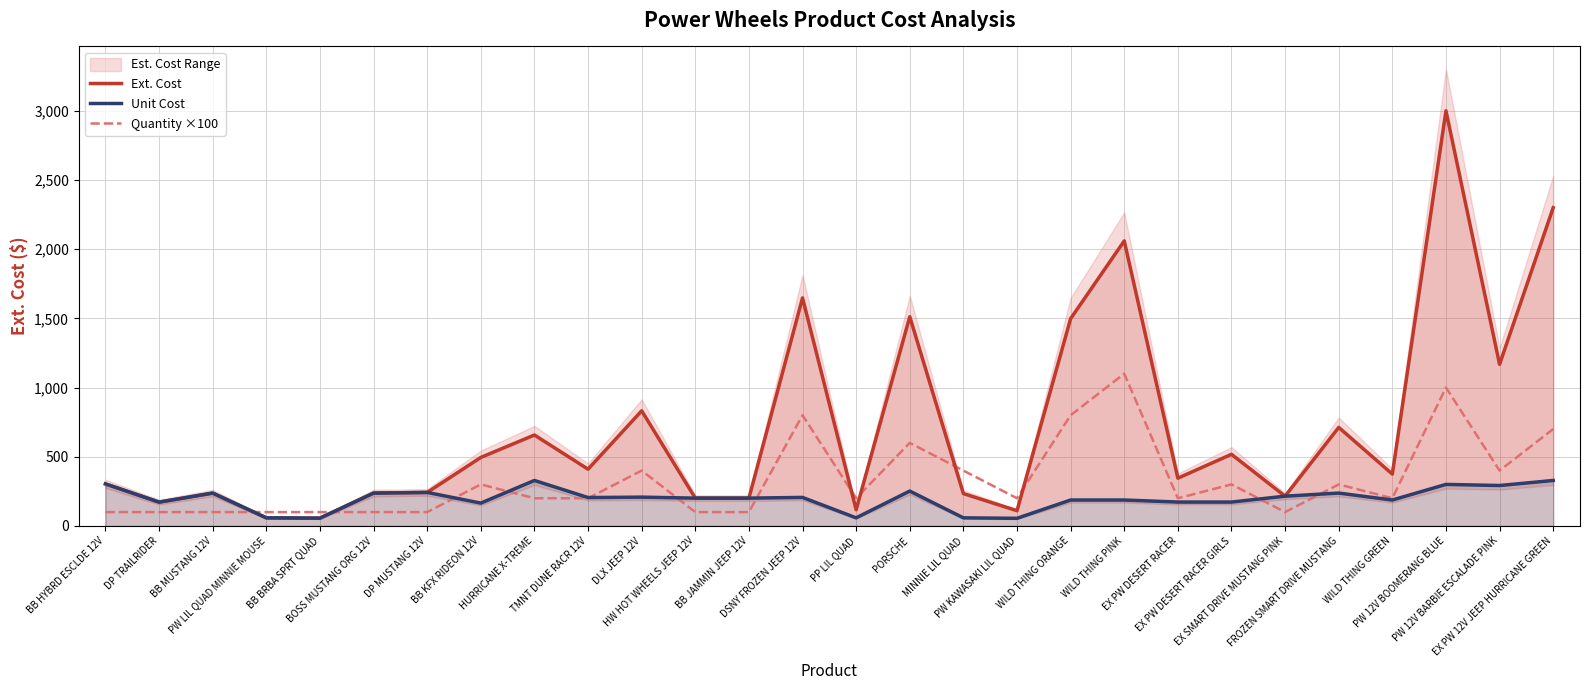

What is the label of the 12th point from the left?

HW HOT WHEELS JEEP 12V